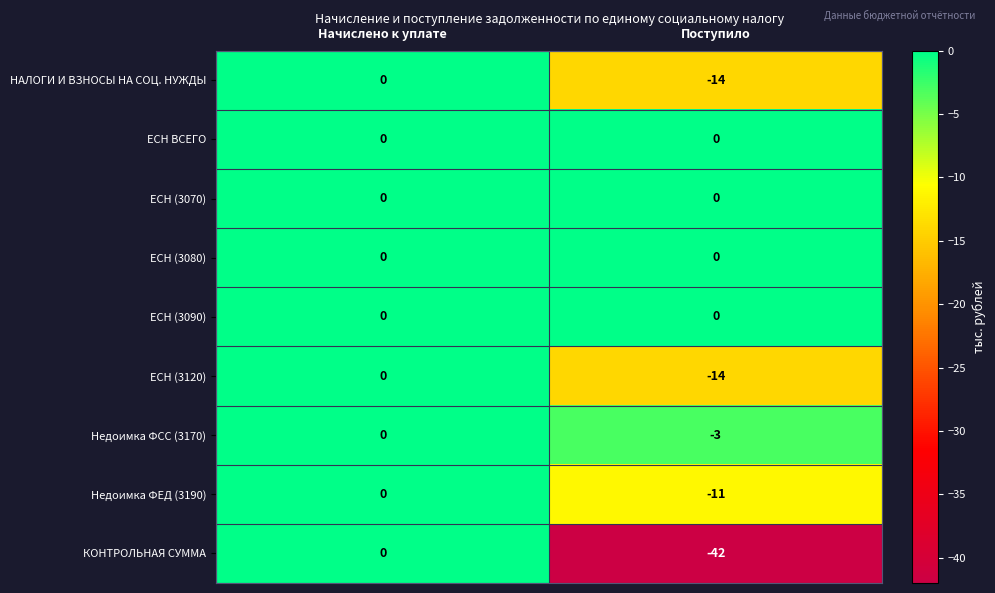

What is the total value across all series at Поступило?

-84